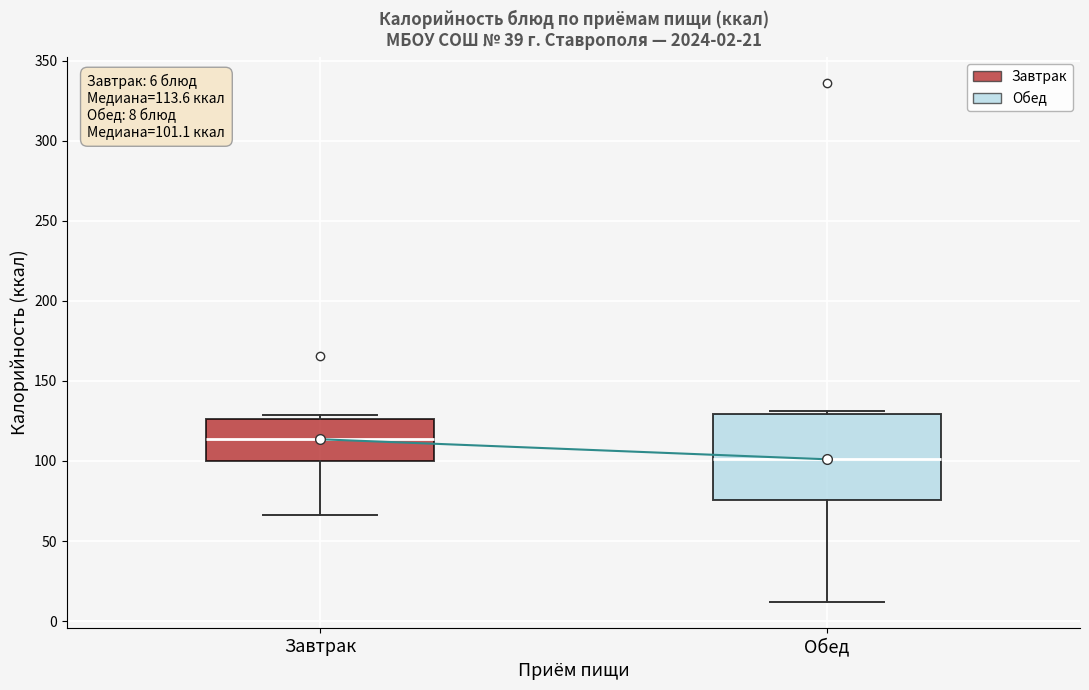

Which box has the lowest median line?

Обед